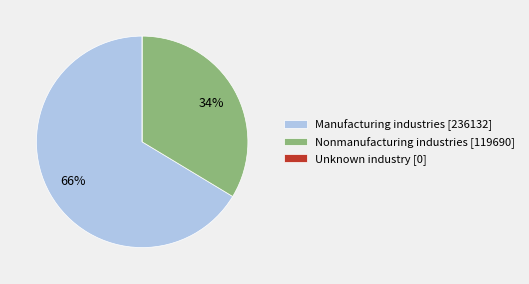

The Manufacturing industries [236132] slice represents 77% of the pie. True or false?

False